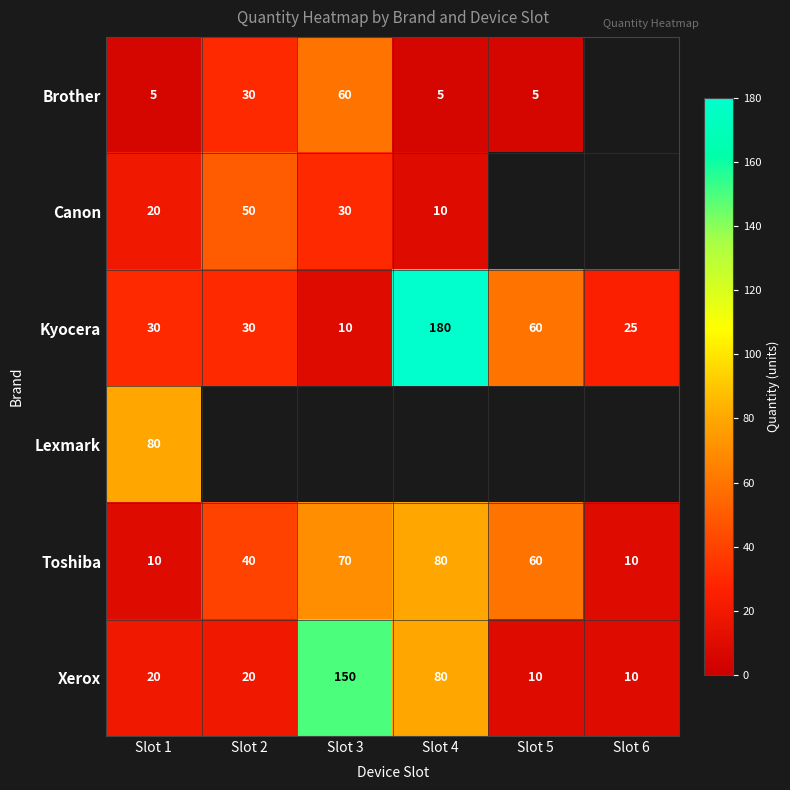

At which category is the sum across all series the highest?

Slot 1